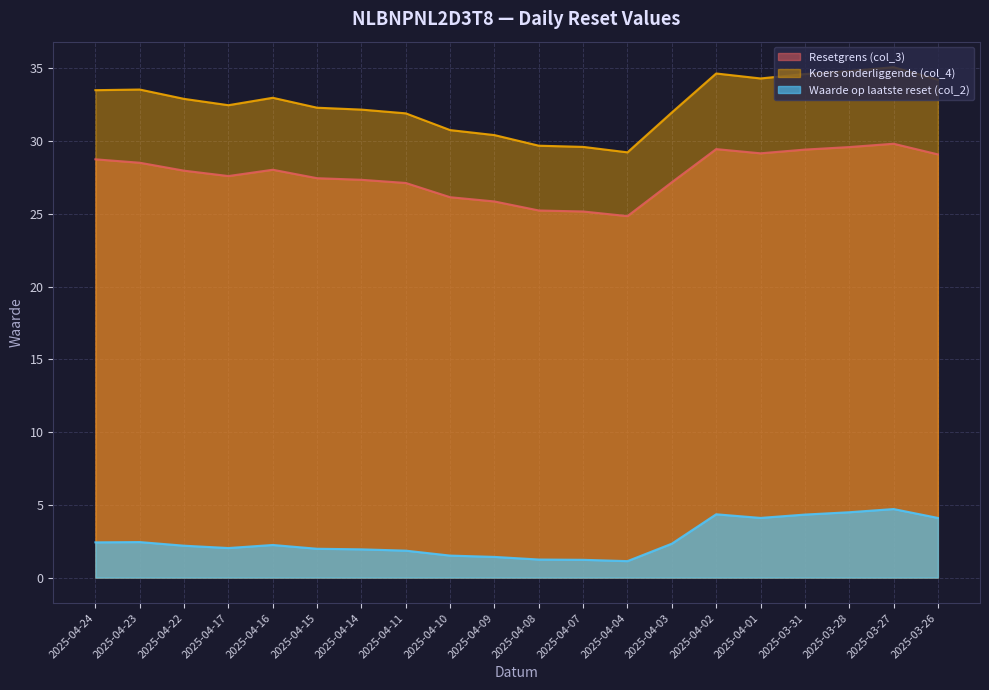

The value of Resetgrens (col_3) at 2025-04-16 is 42.5. True or false?

False